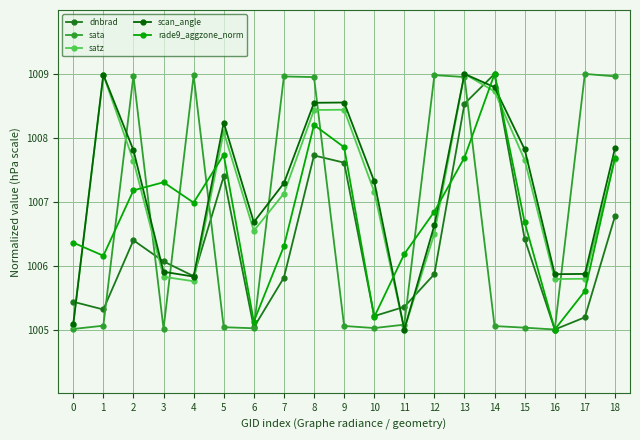

True or false: scan_angle has a value of 413.5 at 13.

False